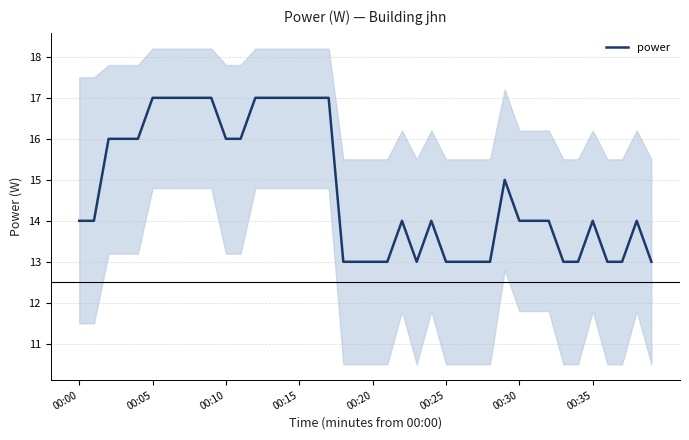

What is the difference between the second highest and minimum values?

4